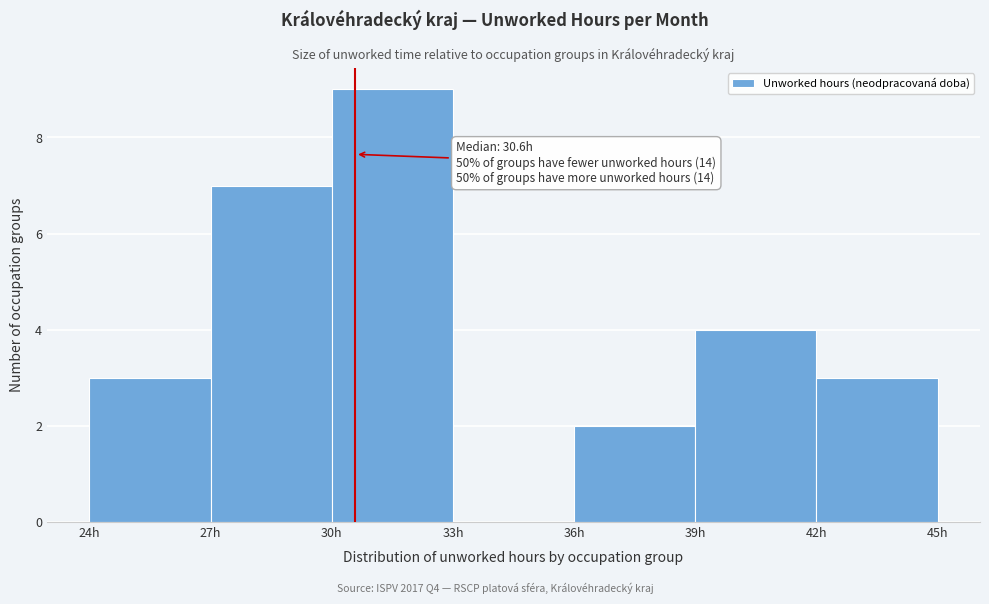

Which range on the x-axis has the tallest bar?

30 to 33